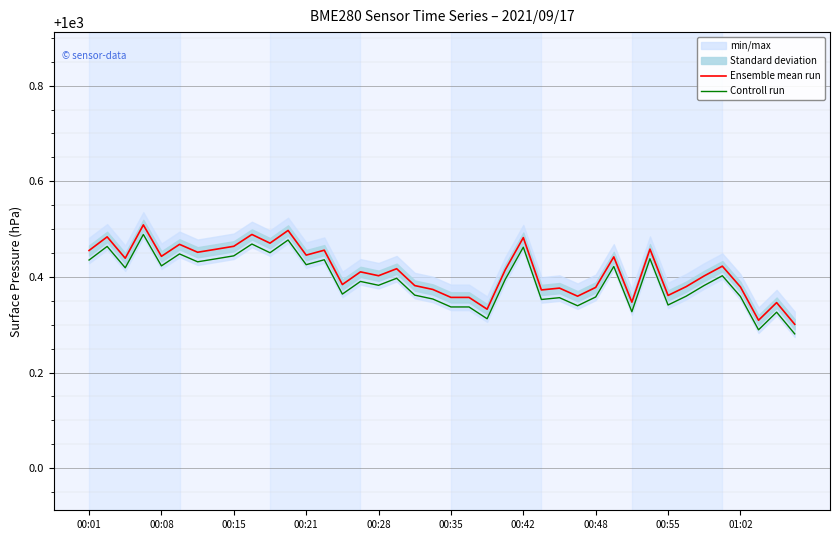

True or false: Ensemble mean run and Controll run intersect in this chart.

False